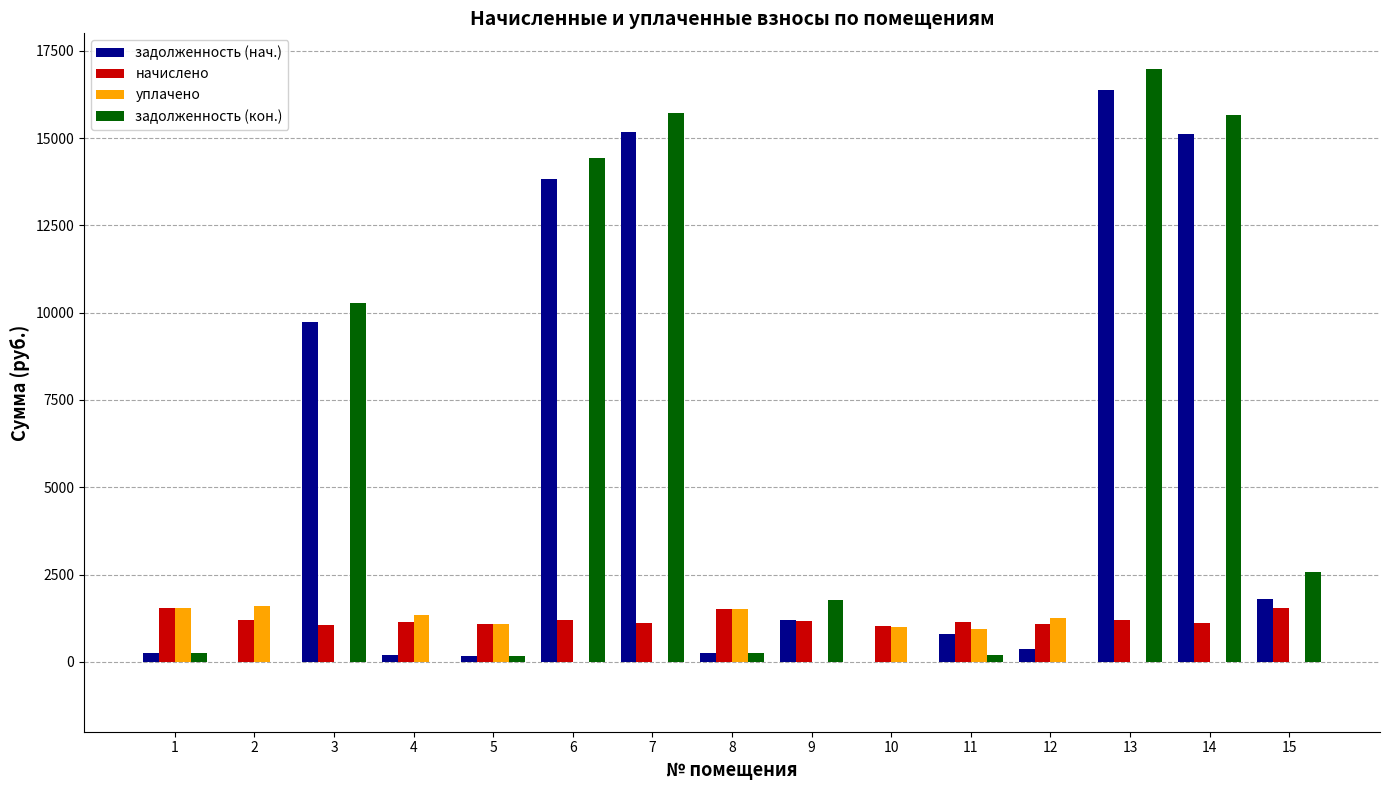

At which label does уплачено first exceed 954?

1